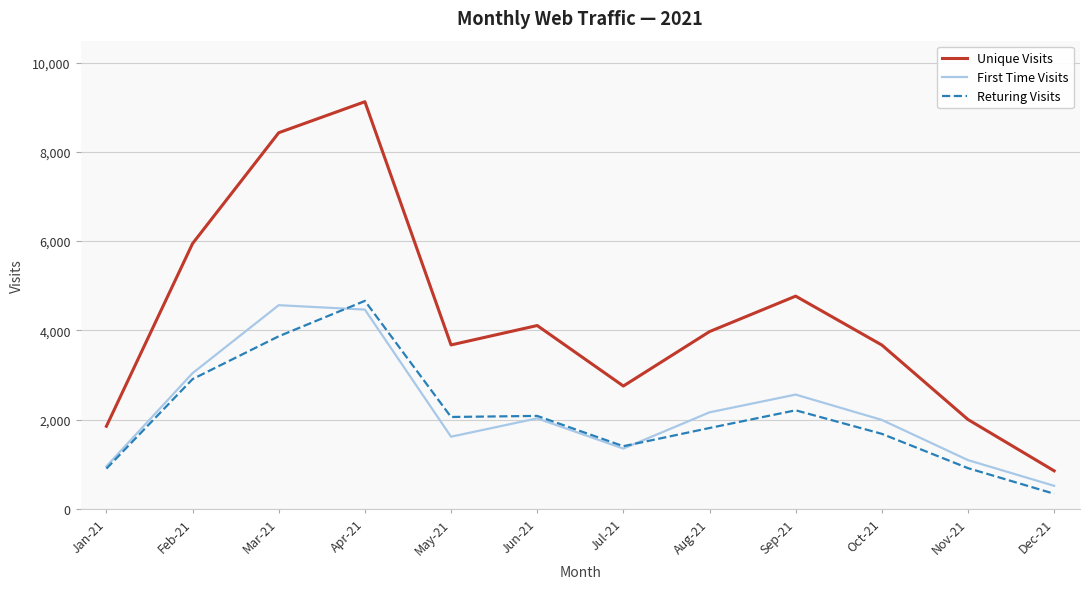

Which category has the highest value in the Unique Visits series?

Apr-21